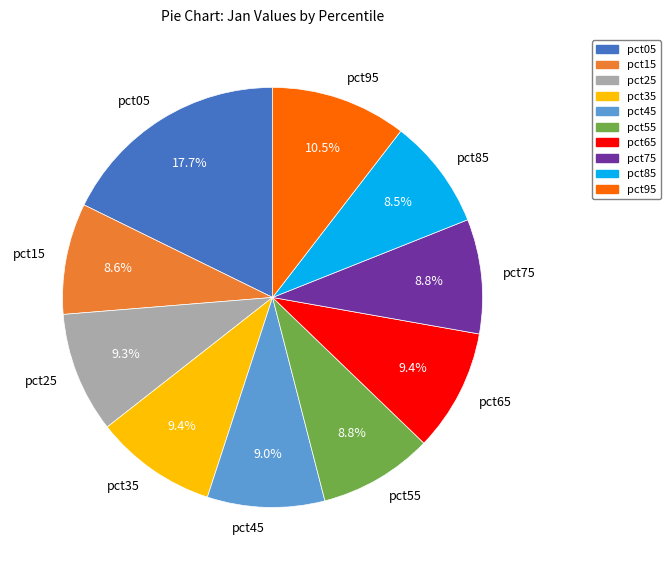

Does pct55 represent more than half of the total?

No